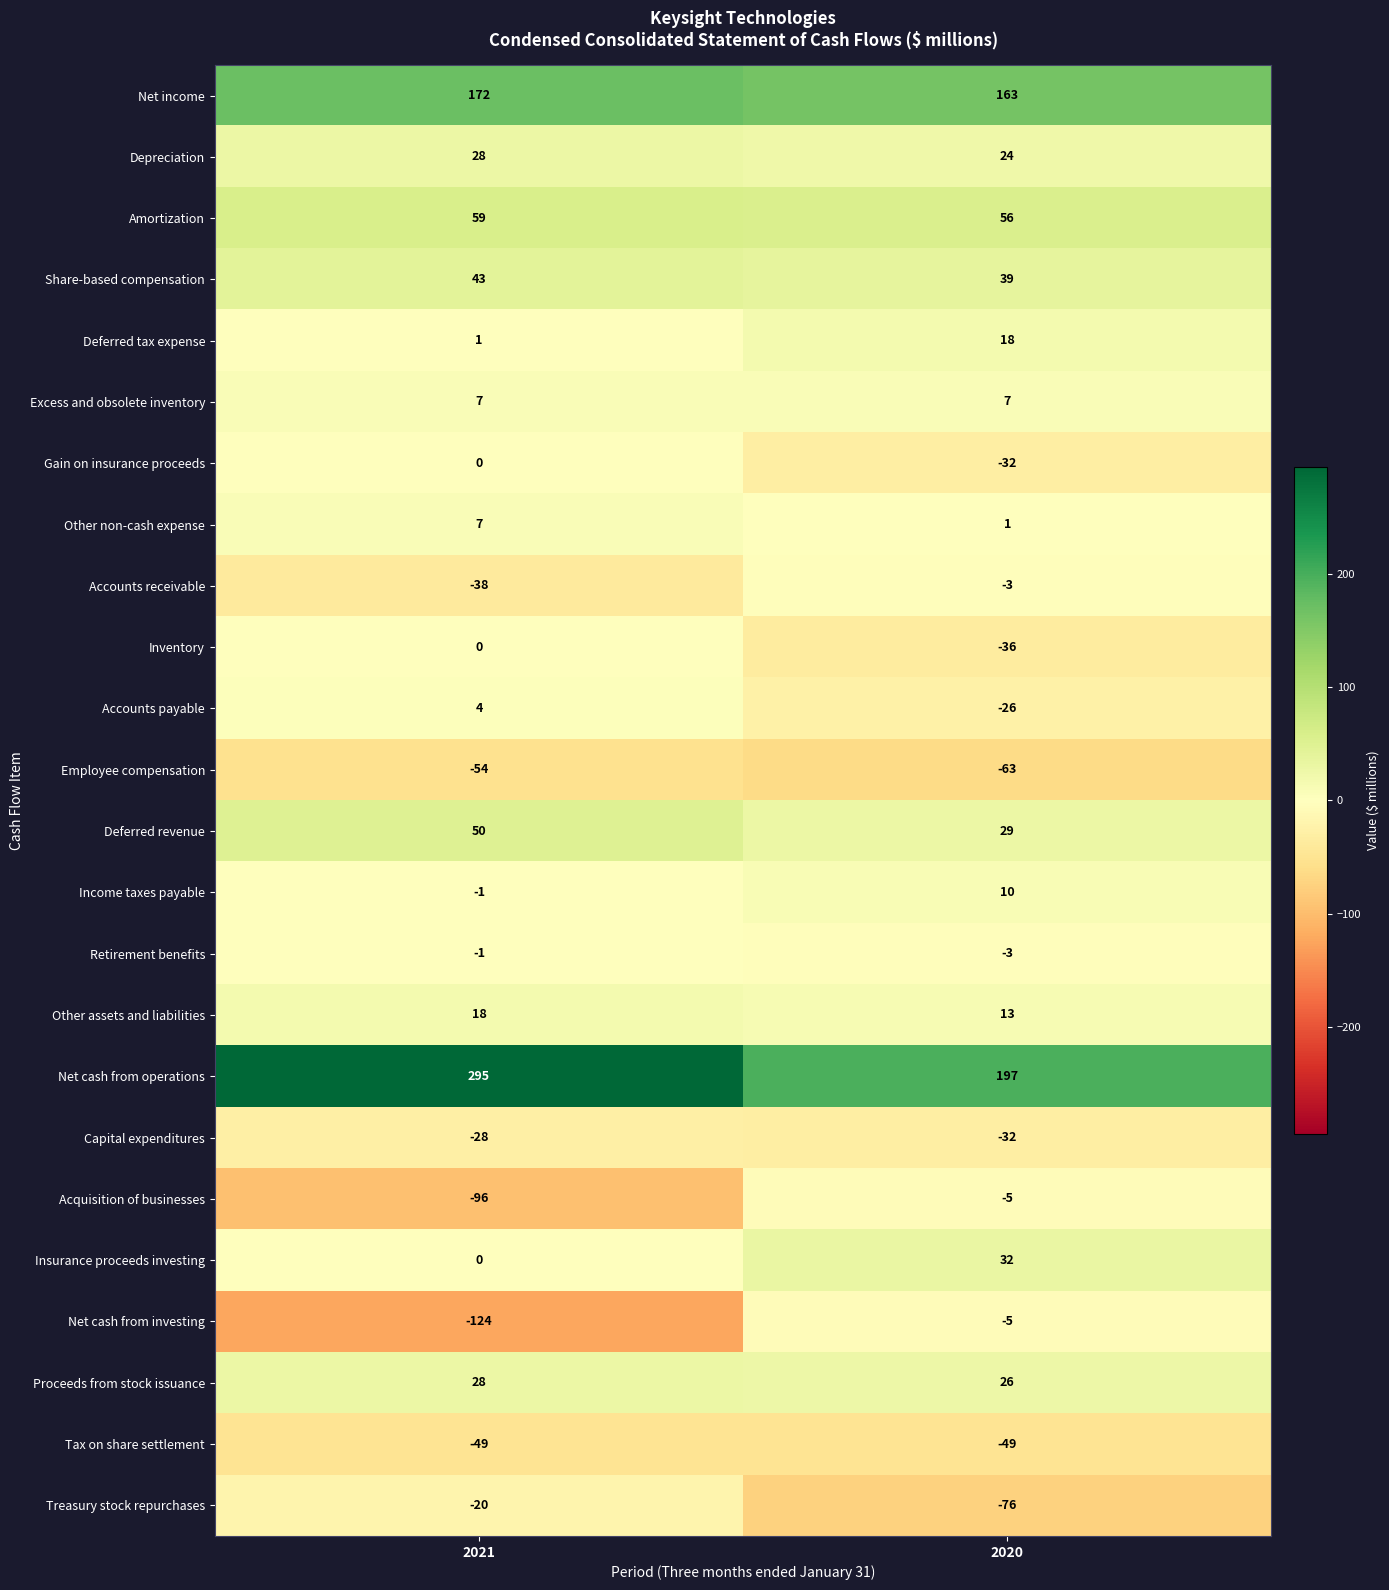

What is the average value of the Insurance proceeds investing series?

16